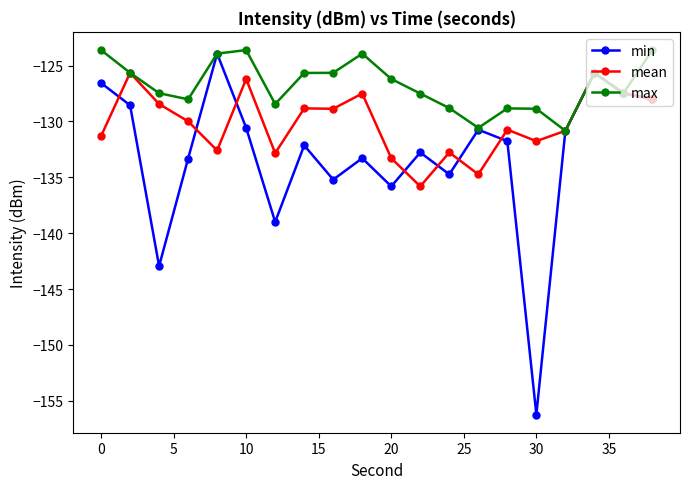

What is the value of the min point at the 8th from the left?

-132.1